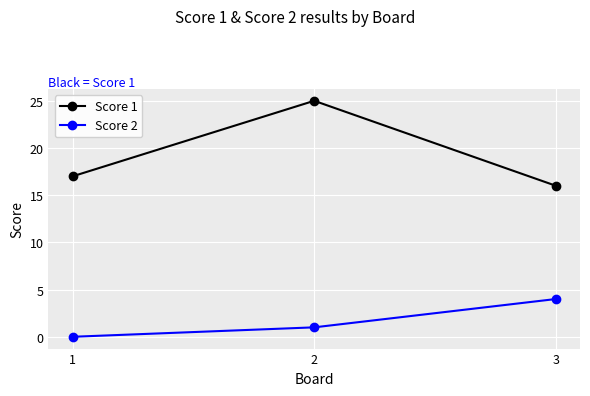

How many categories are shown in the chart?

3